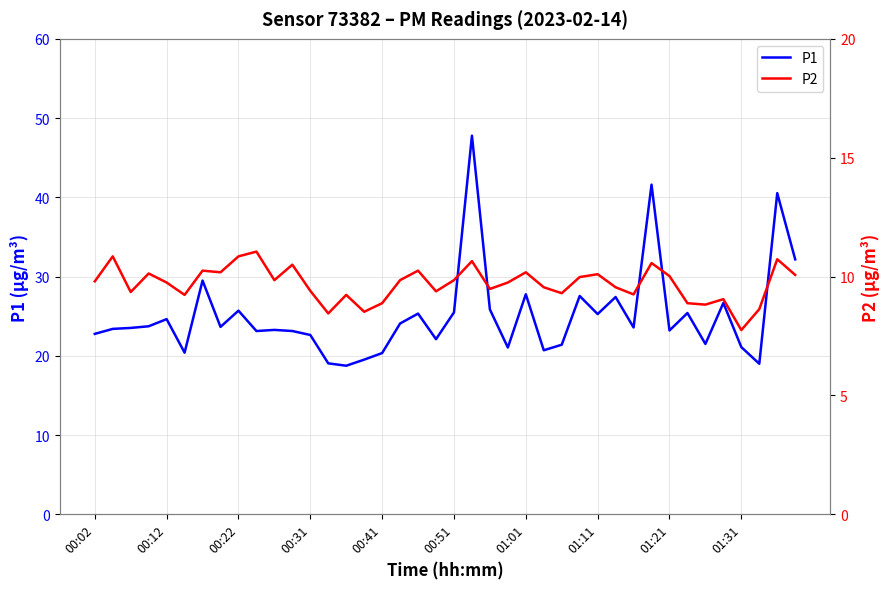

True or false: P1 and P2 intersect in this chart.

False